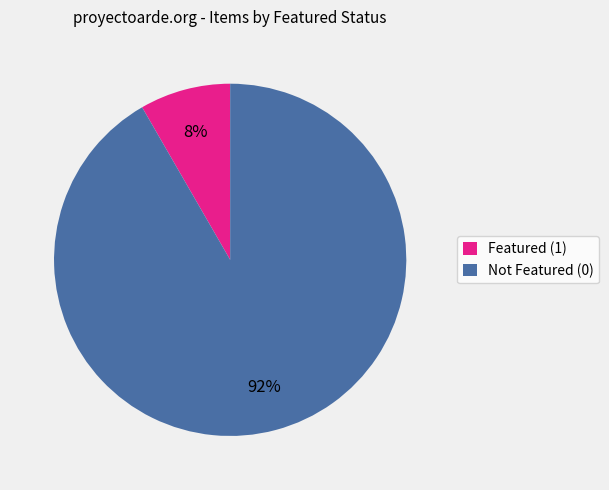

Which category has the biggest portion of the pie?

Not Featured (0)